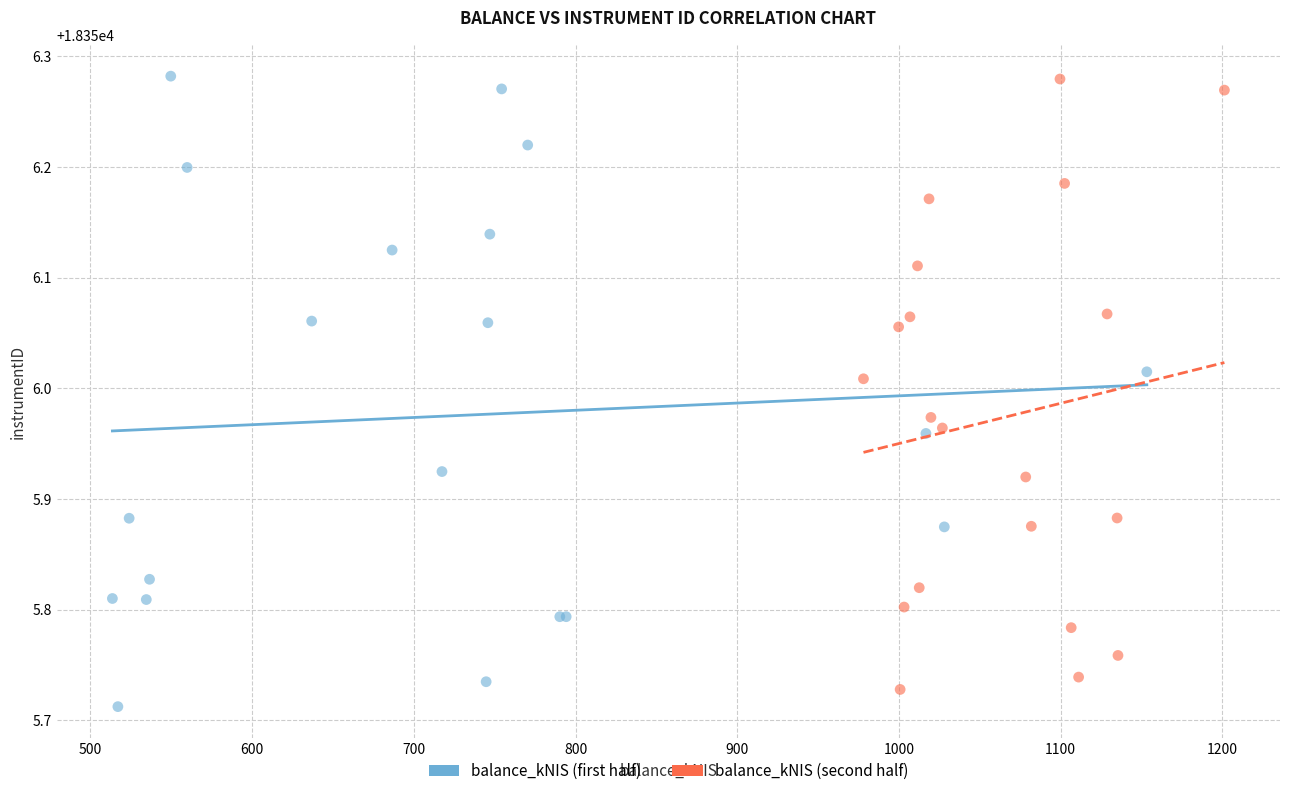

What are all the series names shown in the legend?

balance_kNIS (first half), balance_kNIS (second half)